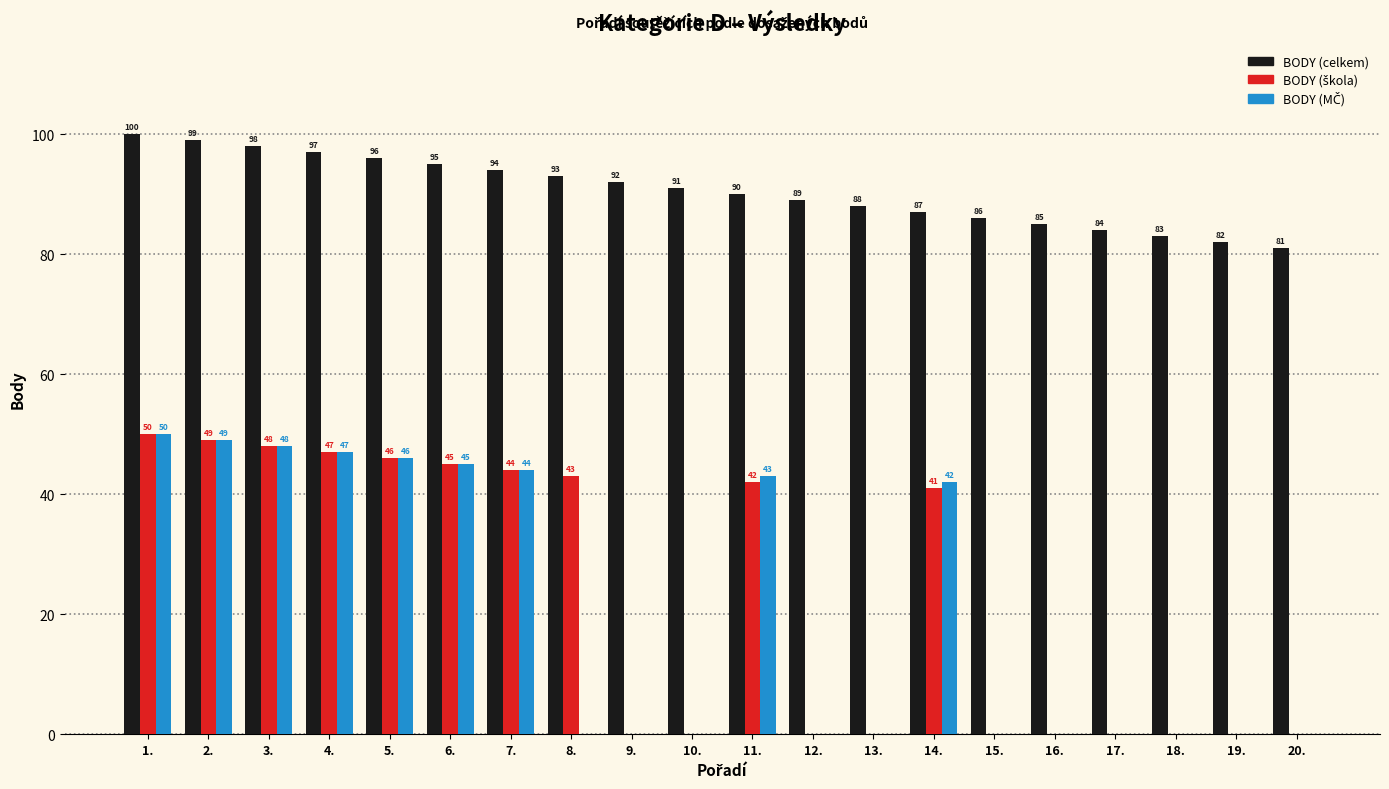

Where does the BODY (celkem) series first go above 91?

1.